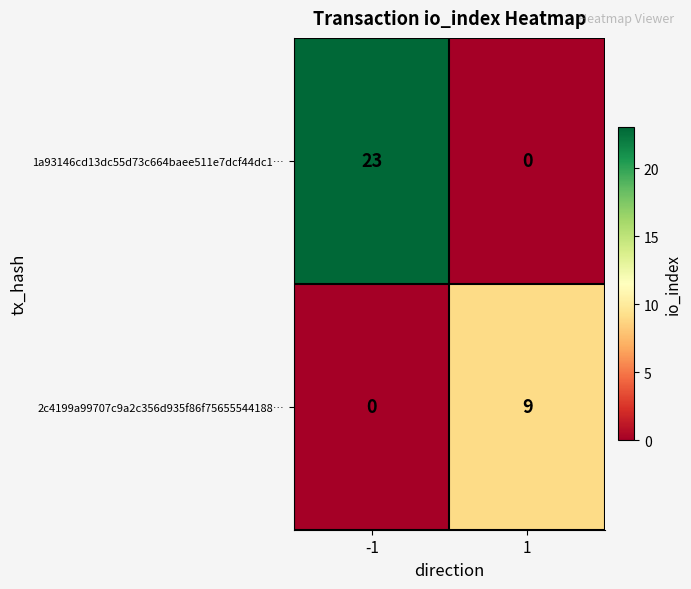

What is the sum of the 2c4199a99707c9a2c356d935f86f75655544188… values at -1 and 1?

9